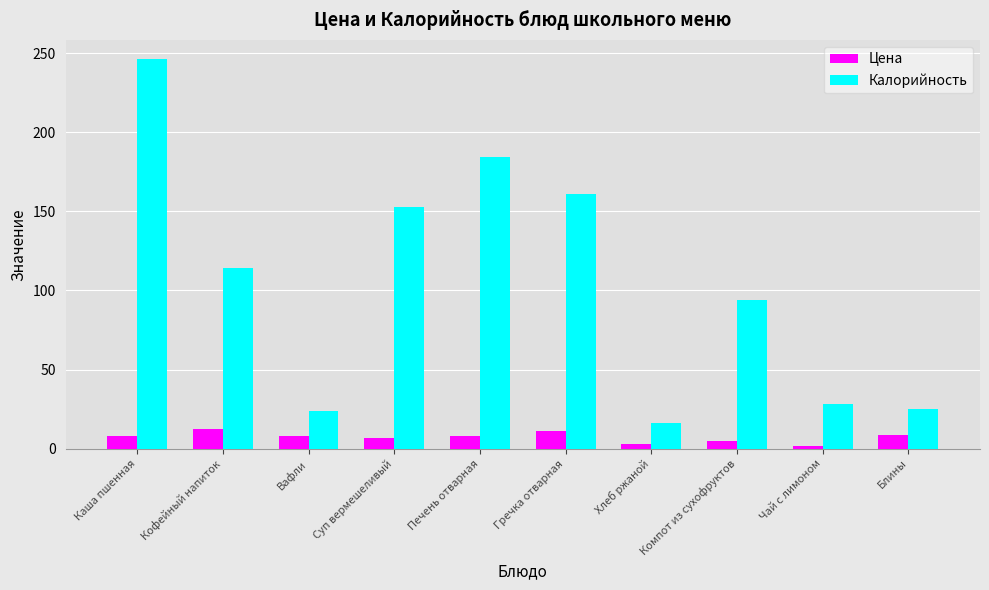

Rank the series at Компот из сухофруктов from highest to lowest value.

Калорийность, Цена